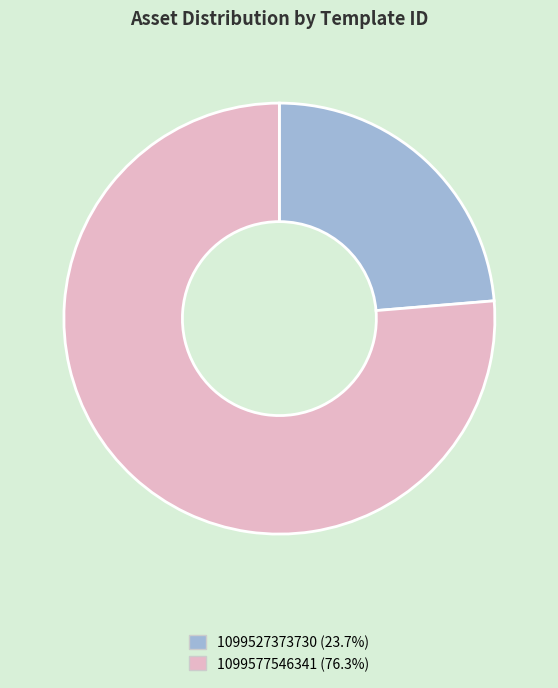

How many slices are in this pie chart?

2